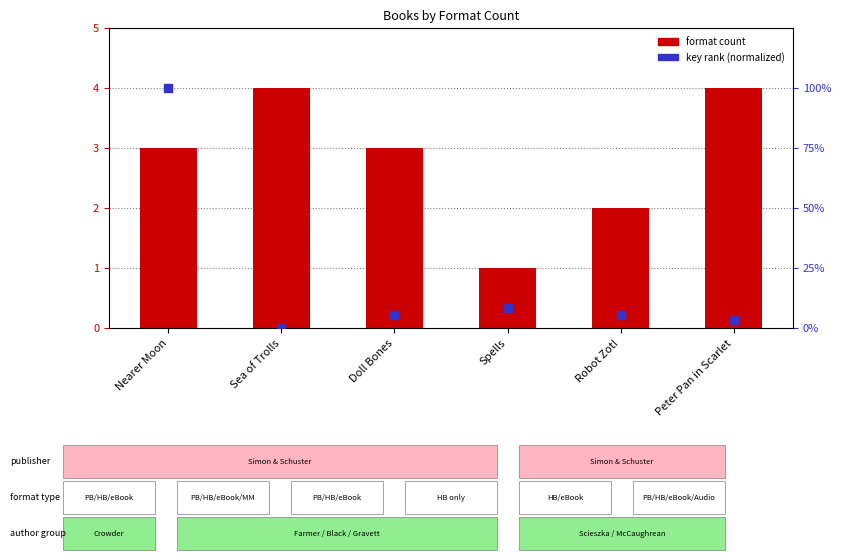

Is the value of format count at Spells greater than the value of key rank at Peter Pan in Scarlet?

No